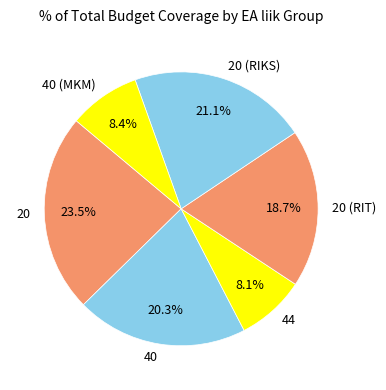

Is there a majority slice in this chart?

No